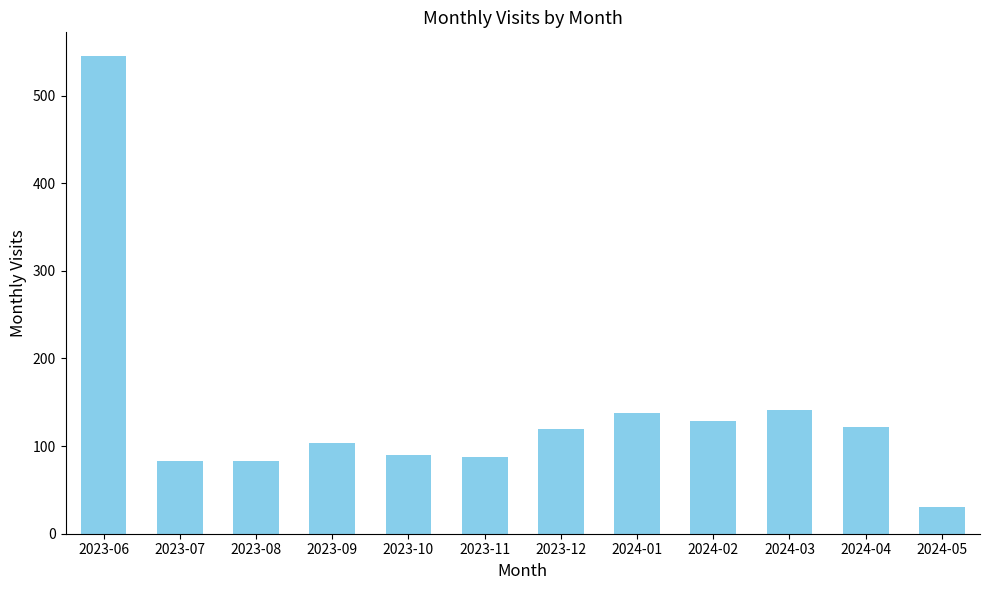

What is the approximate value at 2023-09?

103